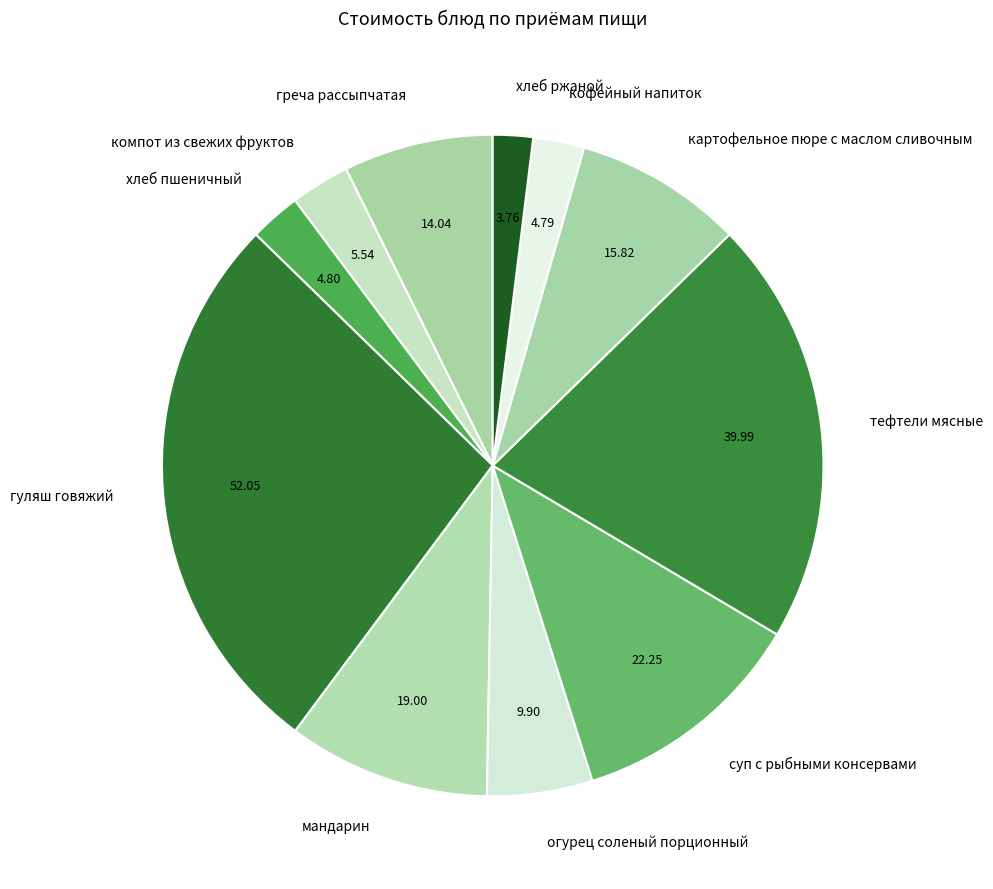

Is it true that хлеб пшеничный is 17% of the pie?

False